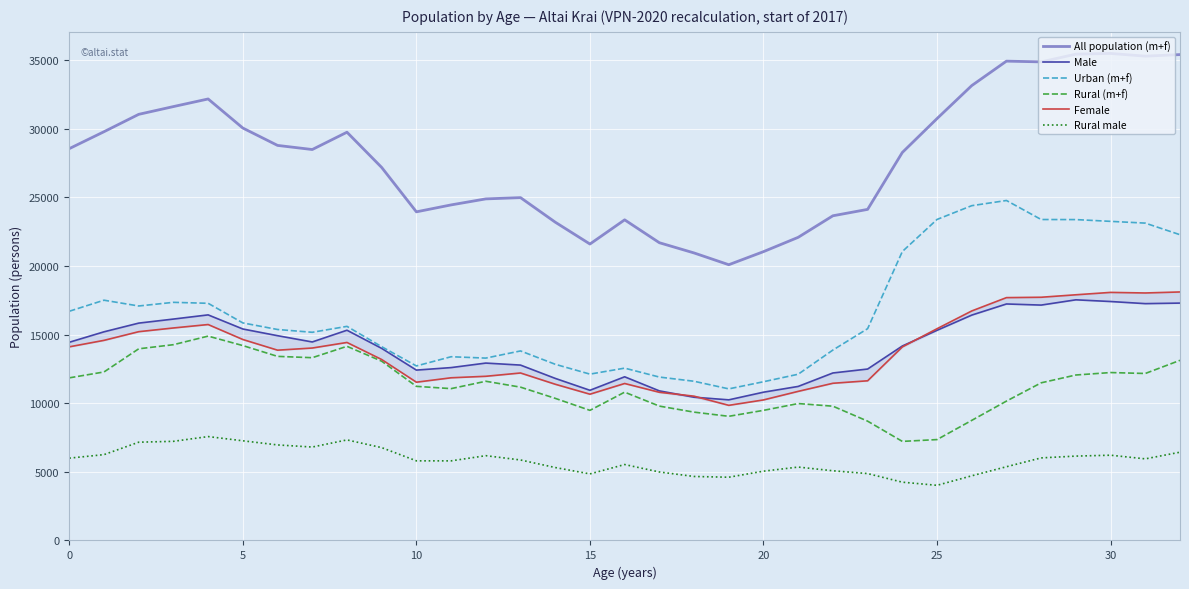

The Rural male series shows 4875 at 23. True or false?

True